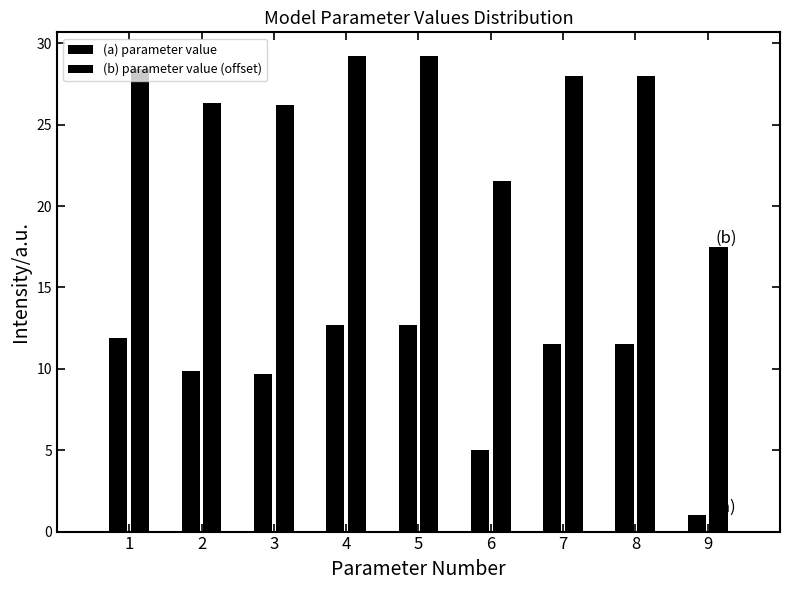

How many groups of bars are there?

9